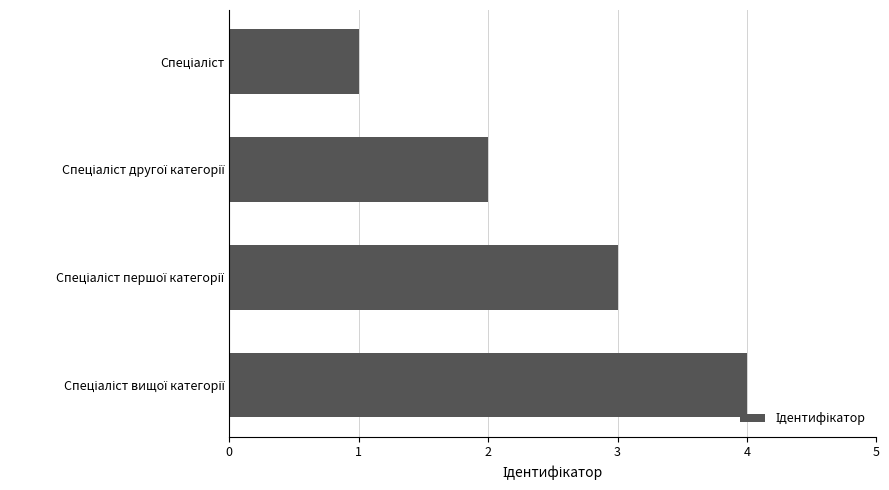

What is the sum of all values?

10